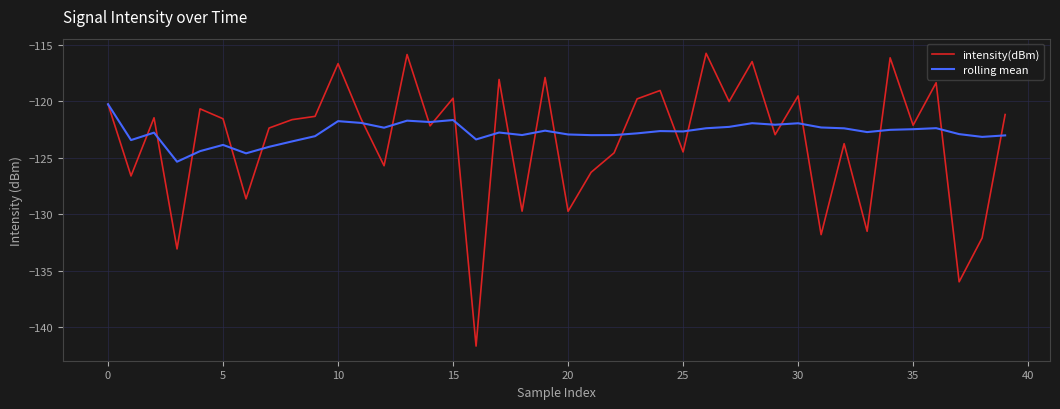

What is the maximum value shown in the chart?

-115.8